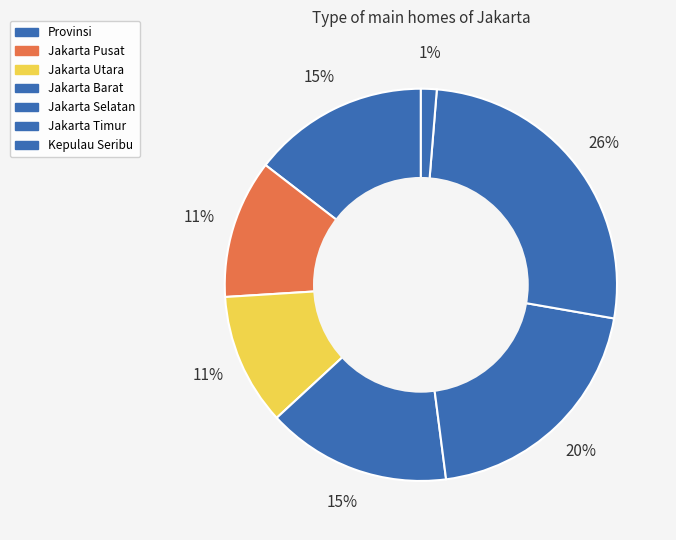

To the nearest percent, what is the difference between the largest and smallest slice percentages?

25%